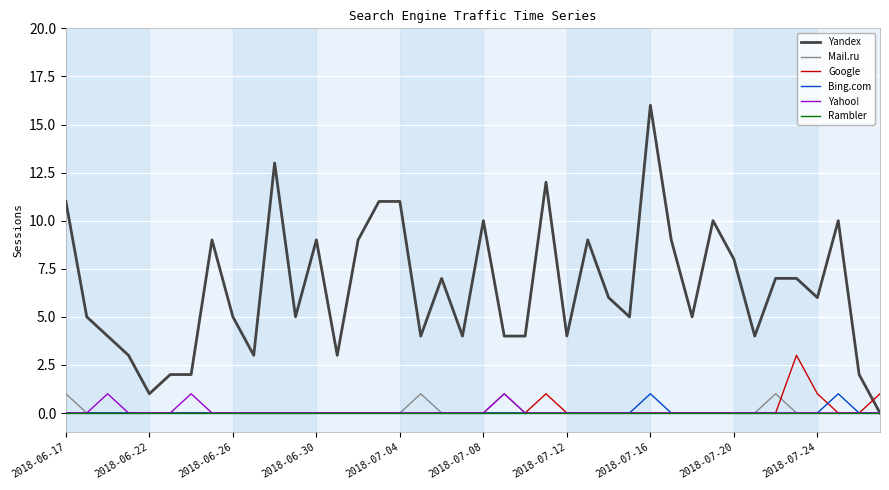

Which series has the largest range (max minus min)?

Yandex